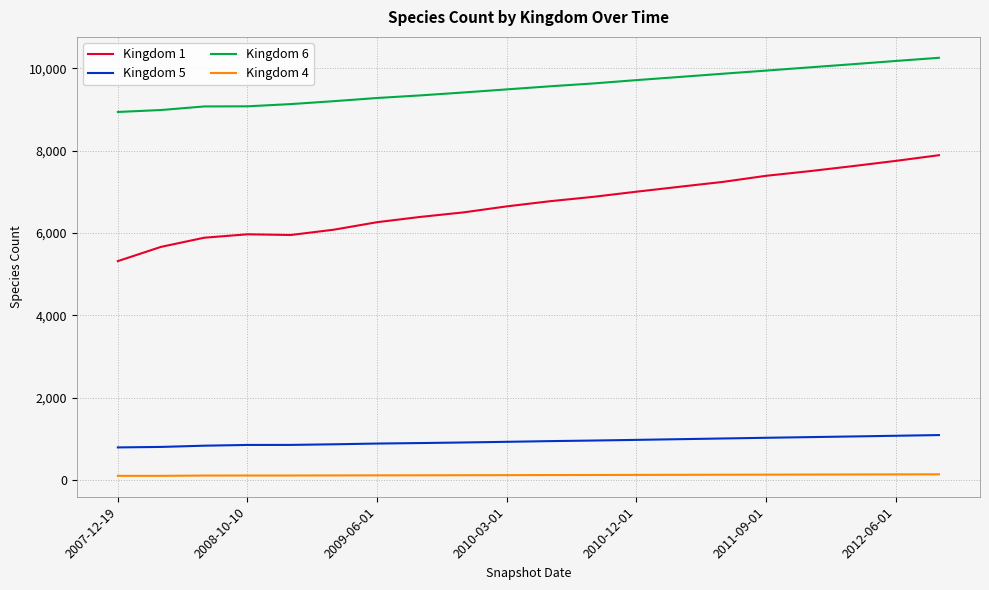

What is the difference between the maximum and minimum values in the Kingdom 1 series?

2571